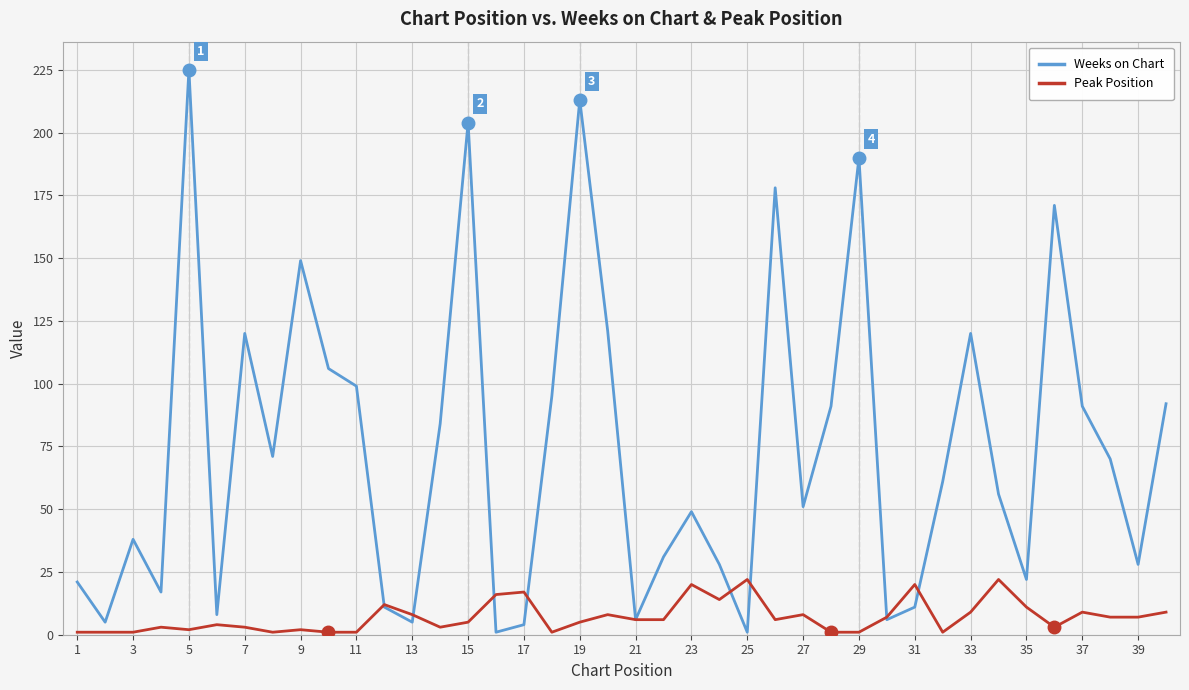

Which series has the widest spread of values?

Weeks on Chart